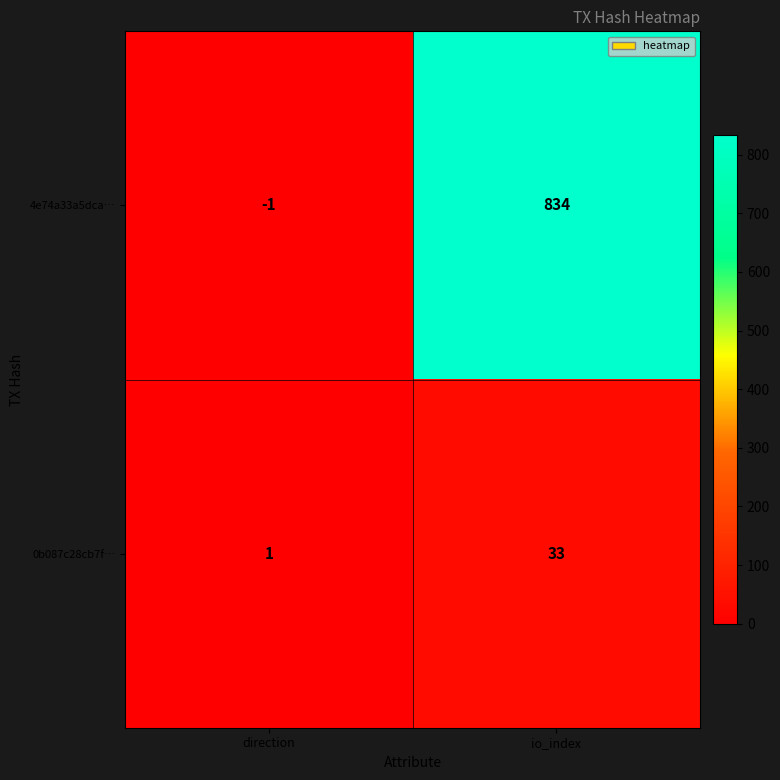

What is the sum of all 4e74a33a5dca… values?

833